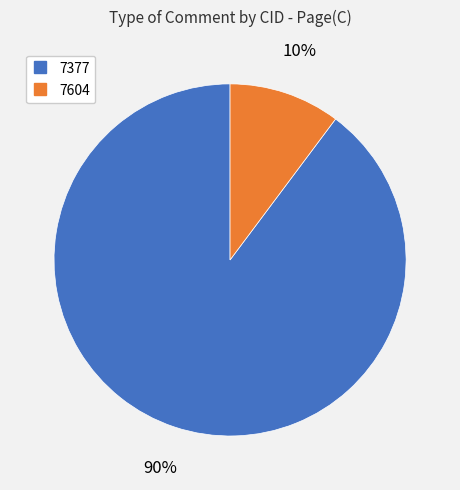

To the nearest percent, what is the difference between the largest and smallest slice percentages?

80%